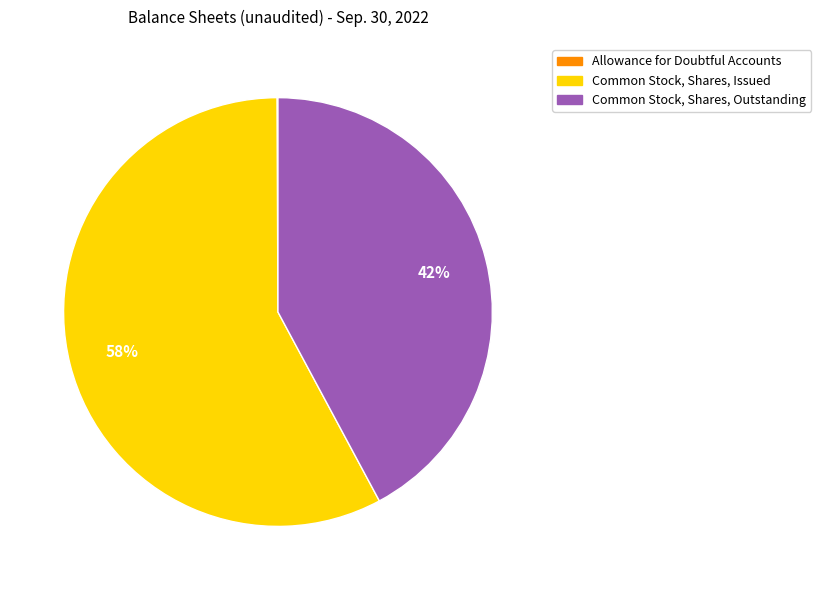

What is the largest slice in the pie chart?

Common Stock, Shares, Issued